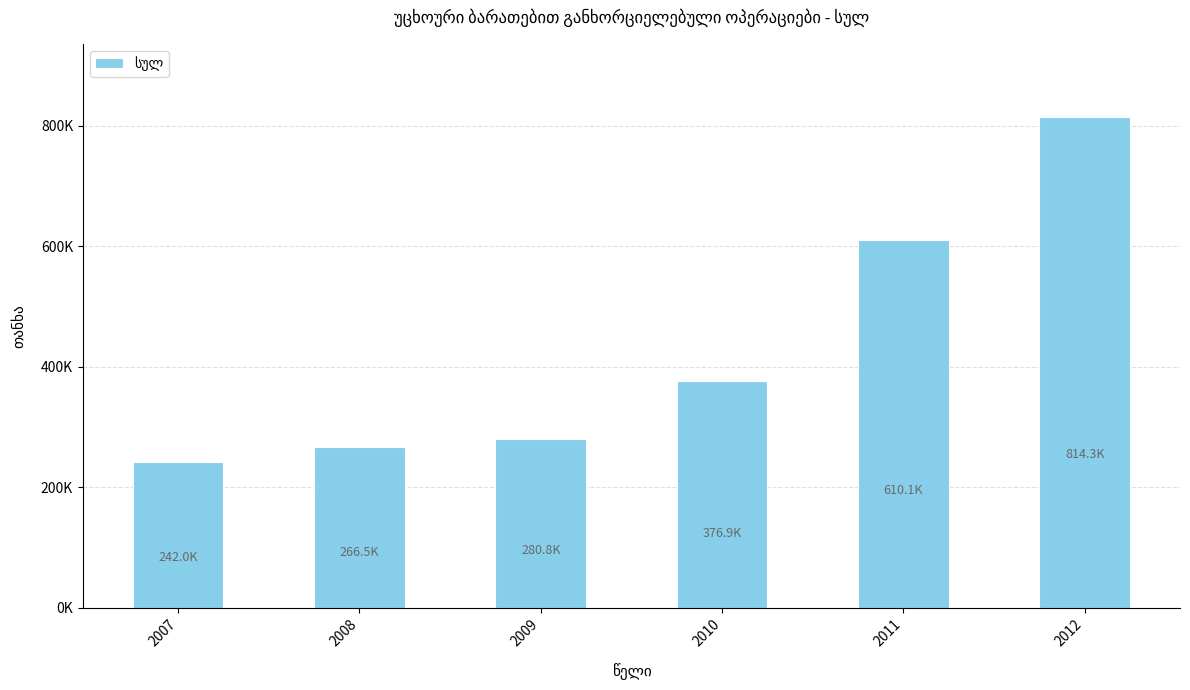

Does the chart contain any negative values?

No